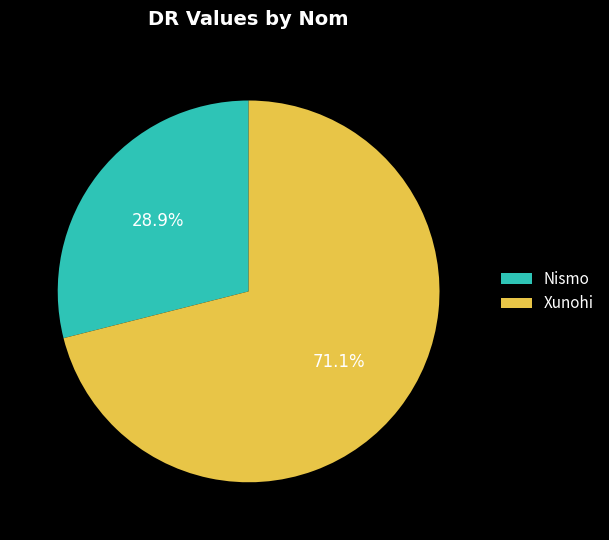

What is the smallest slice in the pie chart?

Nismo